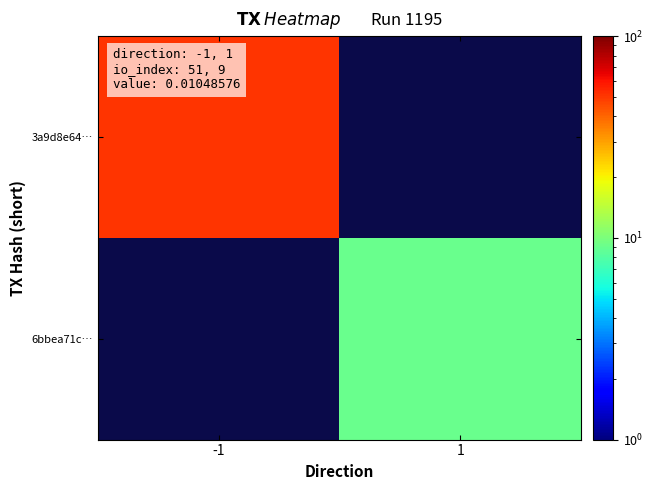

Rank the series at 1 from lowest to highest value.

3a9d8e64…, 6bbea71c…